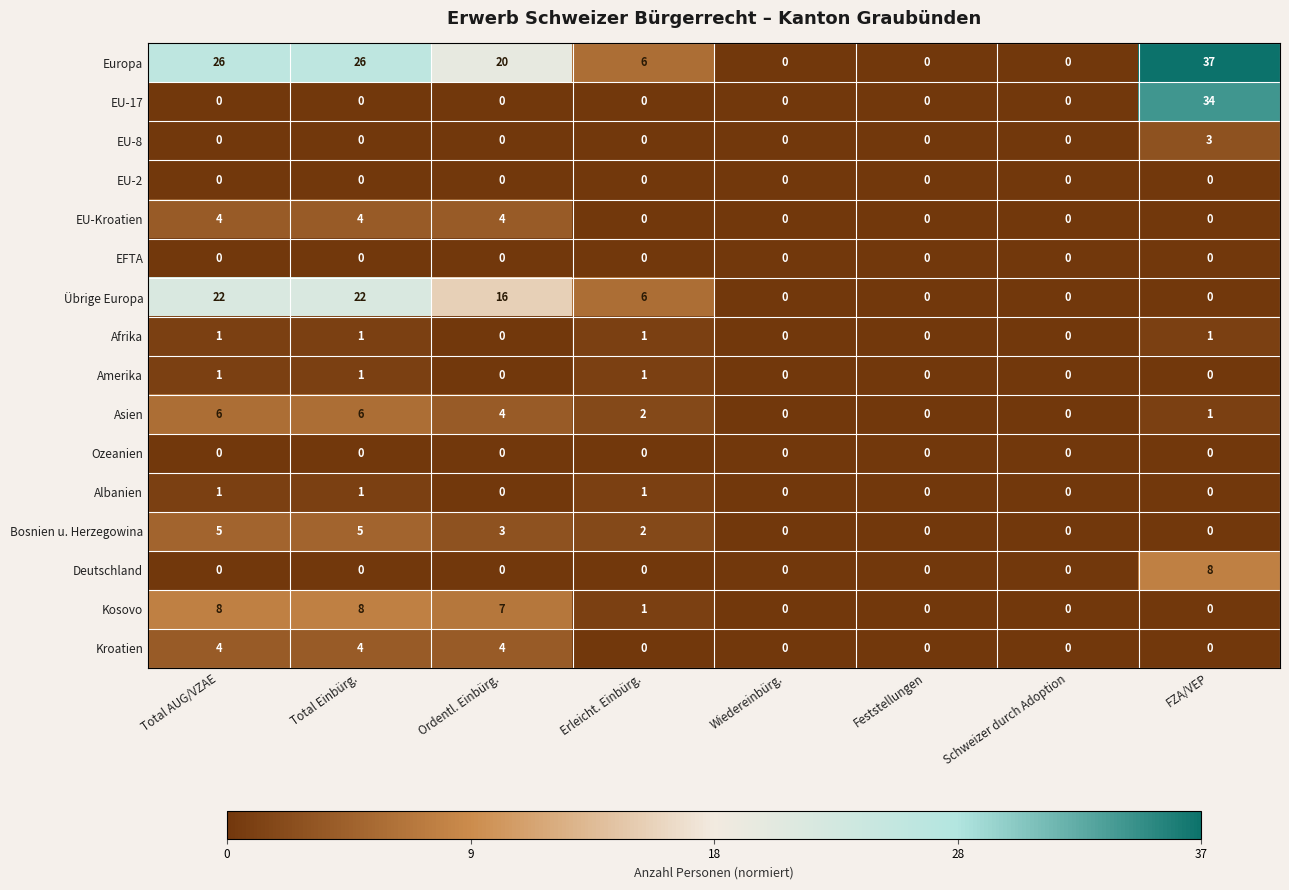

At which category is the sum across all series the highest?

FZA/VEP